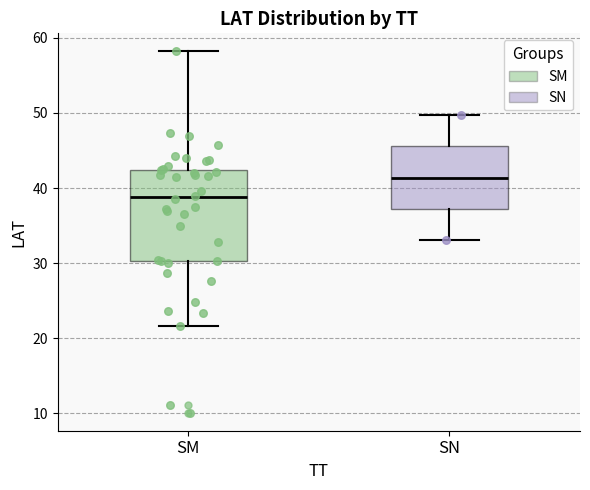

Reading left to right, read every box against the y-axis: the position of its median line, the range the box covers, and the ends of its whiskers. The values are not printed on the chart, so give them approximately, as read against the axis.

SM: median 39, box 30 to 42, whiskers 22 to 58
SN: median 41, box 37 to 46, whiskers 33 to 50